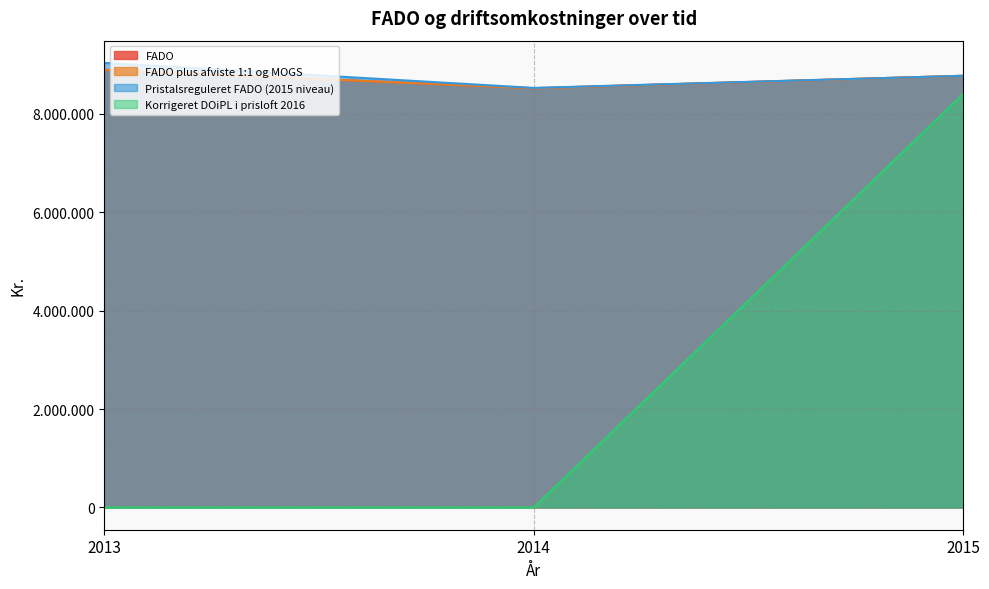

The FADO plus afviste 1:1 og MOGS series shows 8890909.0 at 2013. True or false?

True